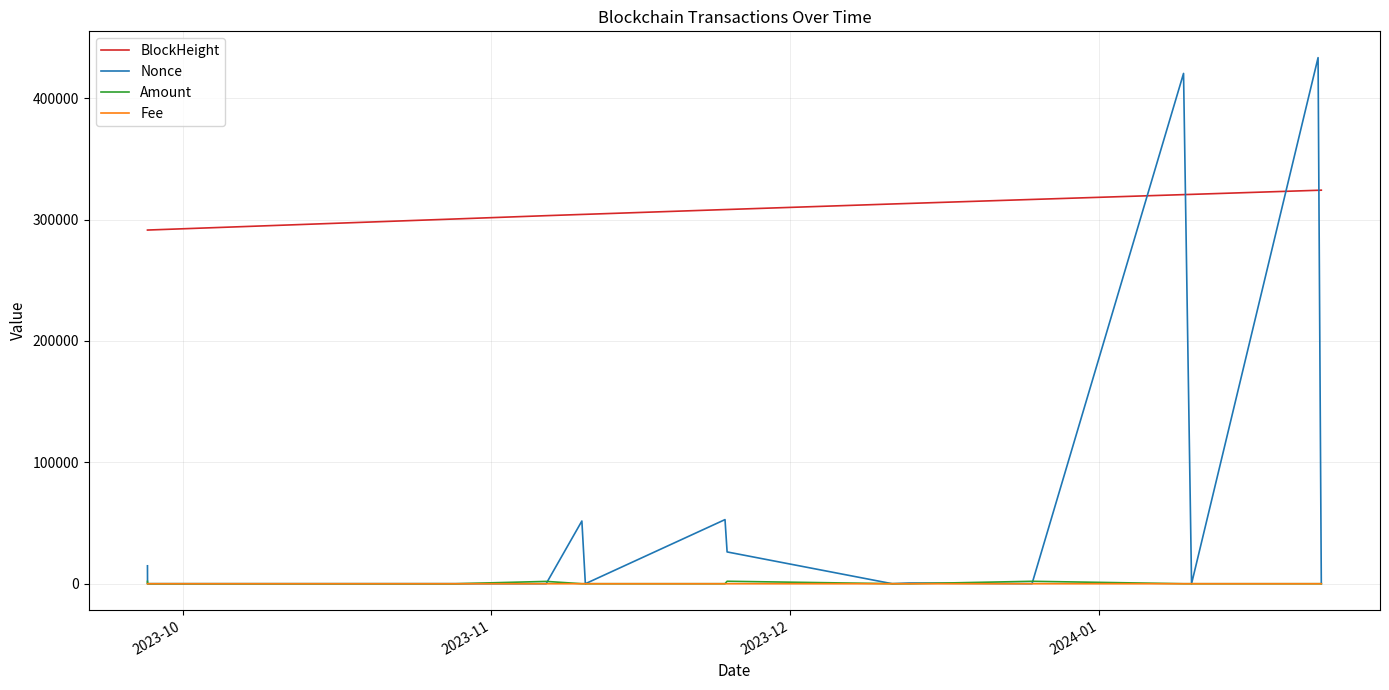

Which series has the largest range (max minus min)?

Nonce